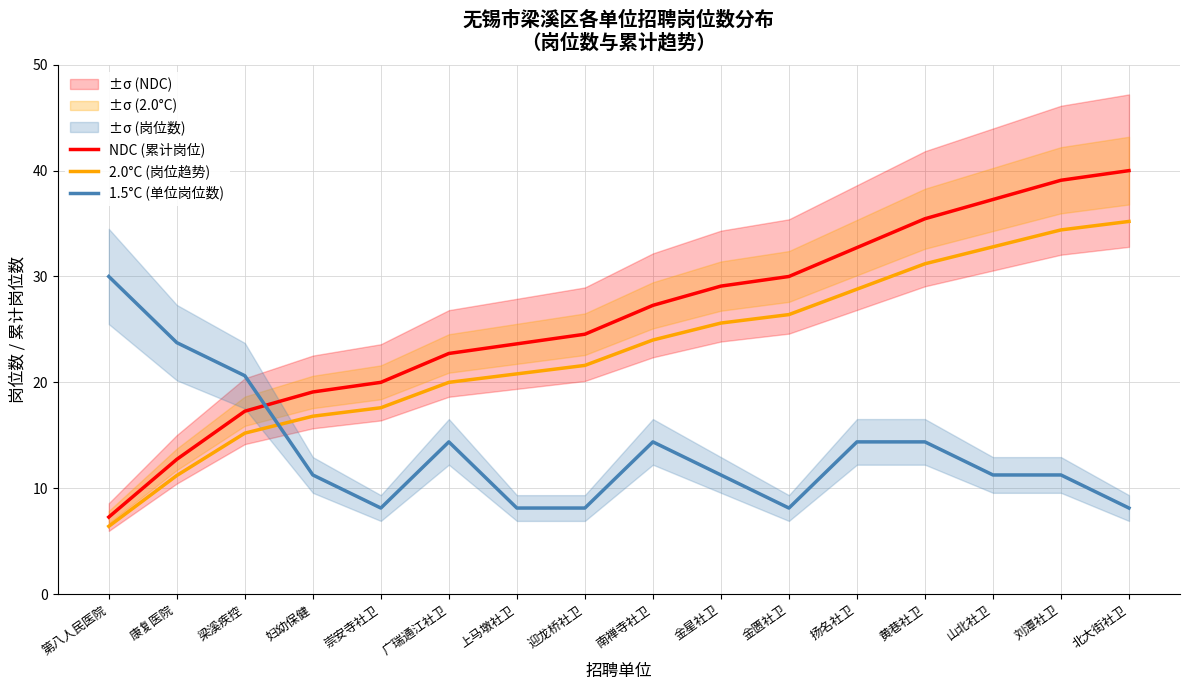

True or false: 1.5°C (单位岗位数) and 2.0°C (岗位趋势) cross at least once.

True